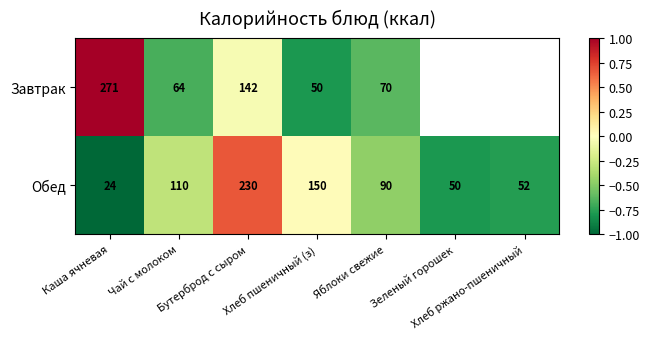

Count the number of data series in this chart.

2